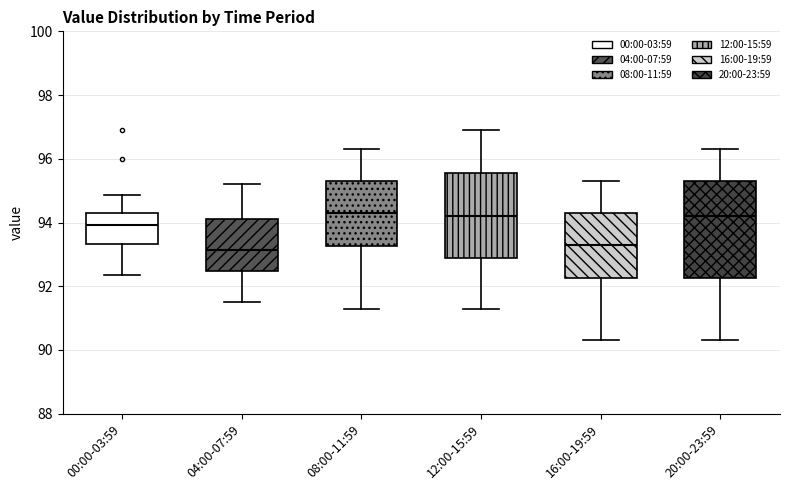

Reading left to right, read every box against the y-axis: the position of its median line, the range the box covers, and the ends of its whiskers. The values are not printed on the chart, so give them approximately, as read against the axis.

00:00-03:59: median 94.0, box 93.4 to 94.2, whiskers 92.4 to 94.8
04:00-07:59: median 93.2, box 92.4 to 94.2, whiskers 91.6 to 95.2
08:00-11:59: median 94.4, box 93.2 to 95.4, whiskers 91.4 to 96.4
12:00-15:59: median 94.2, box 93.0 to 95.6, whiskers 91.4 to 97.0
16:00-19:59: median 93.4, box 92.2 to 94.4, whiskers 90.4 to 95.4
20:00-23:59: median 94.2, box 92.2 to 95.4, whiskers 90.4 to 96.4